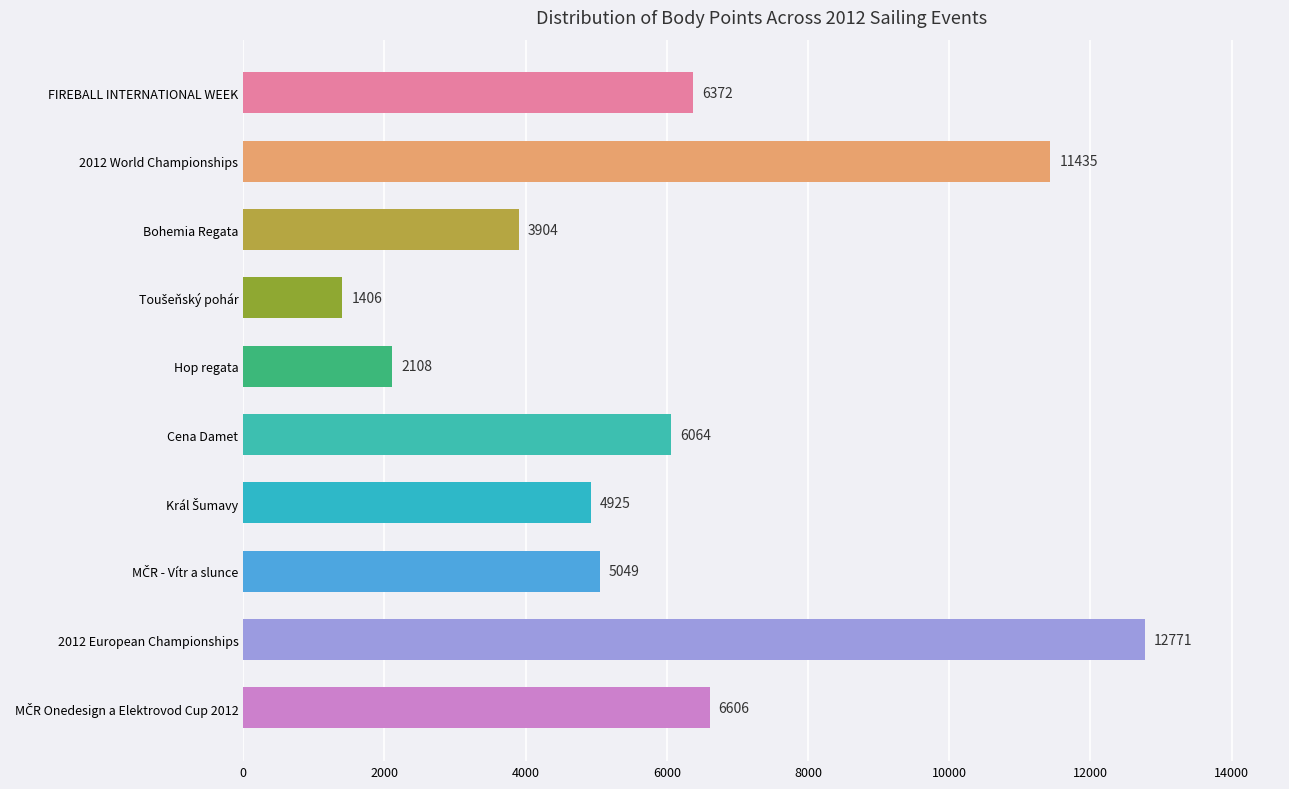

Reading bottom to top, what are all the values shown in this chart?

6606	12771	5049	4925	6064	2108	1406	3904	11435	6372